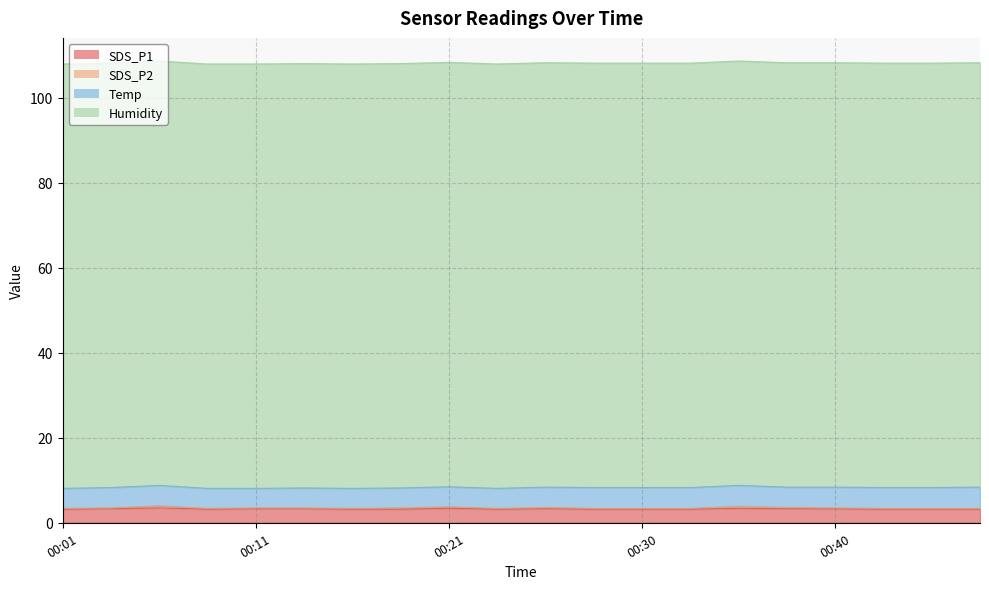

At how many categories does at least one series exceed 74?

20